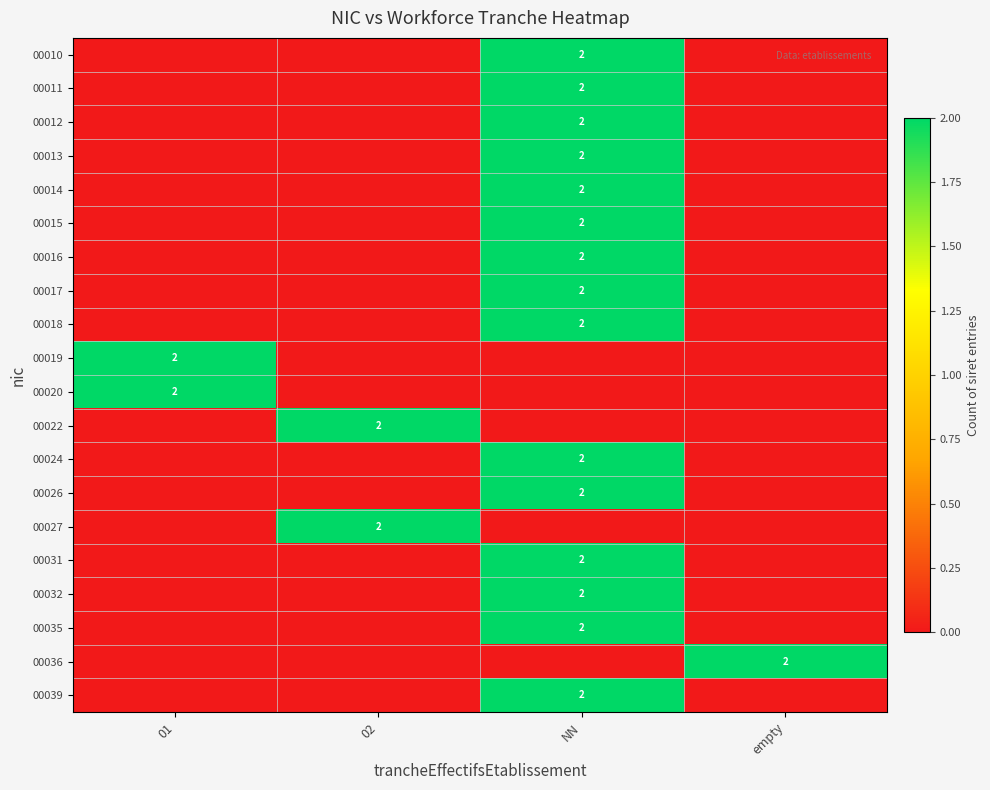

True or false: 00036 has a value of 0 at empty.

False